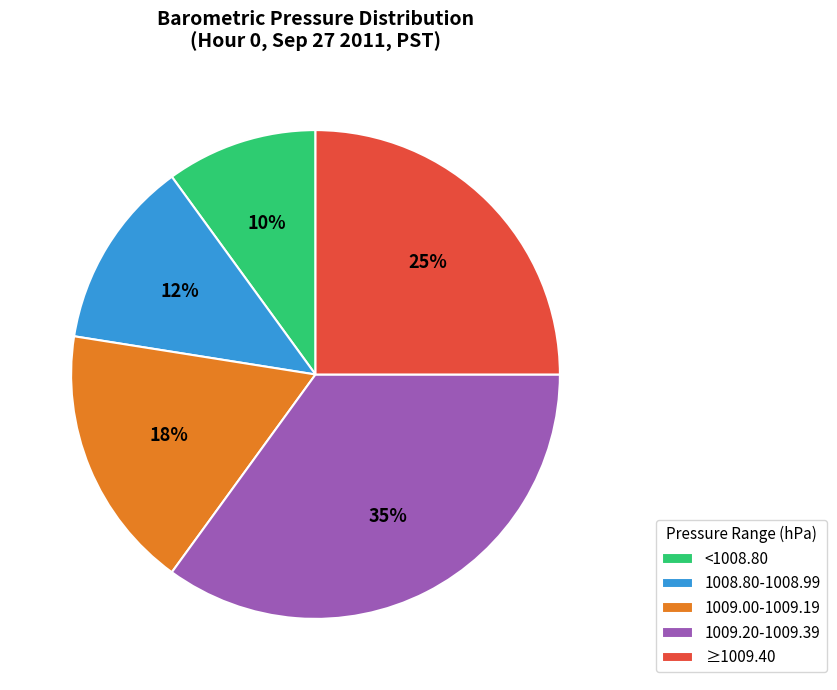

To the nearest percent, what is the average slice percentage?

20%